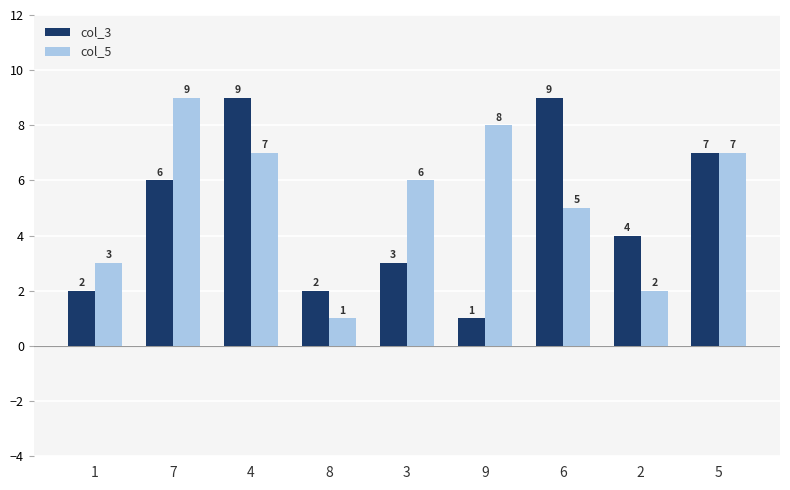

How many values in the col_3 series are below 4?

4